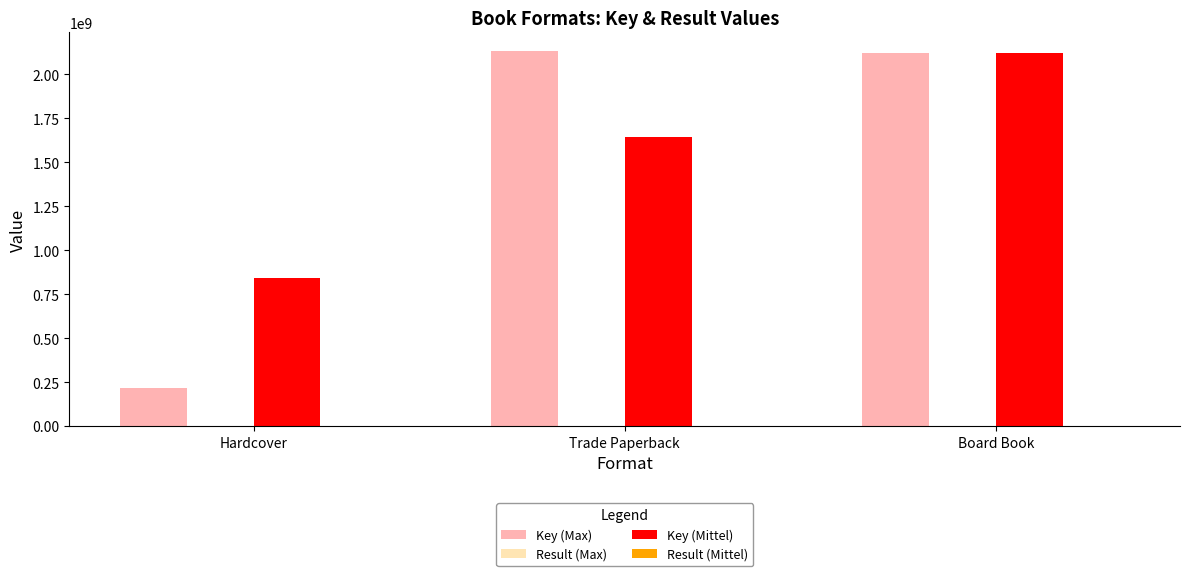

Which category has the highest value in the Key (Mittel) series?

Board Book